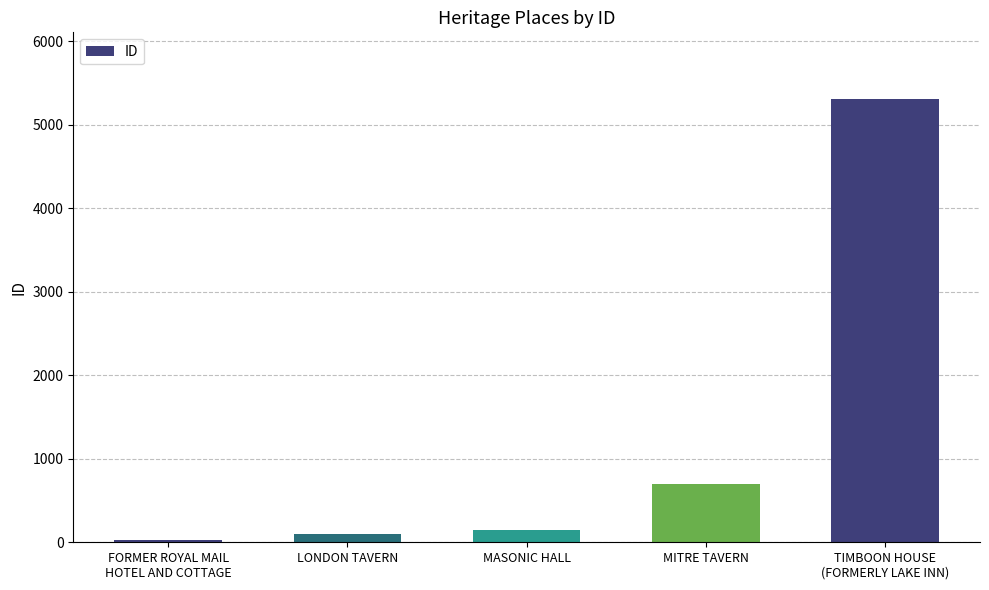

What is the label of the 1st bar from the right?

TIMBOON HOUSE
(FORMERLY LAKE INN)